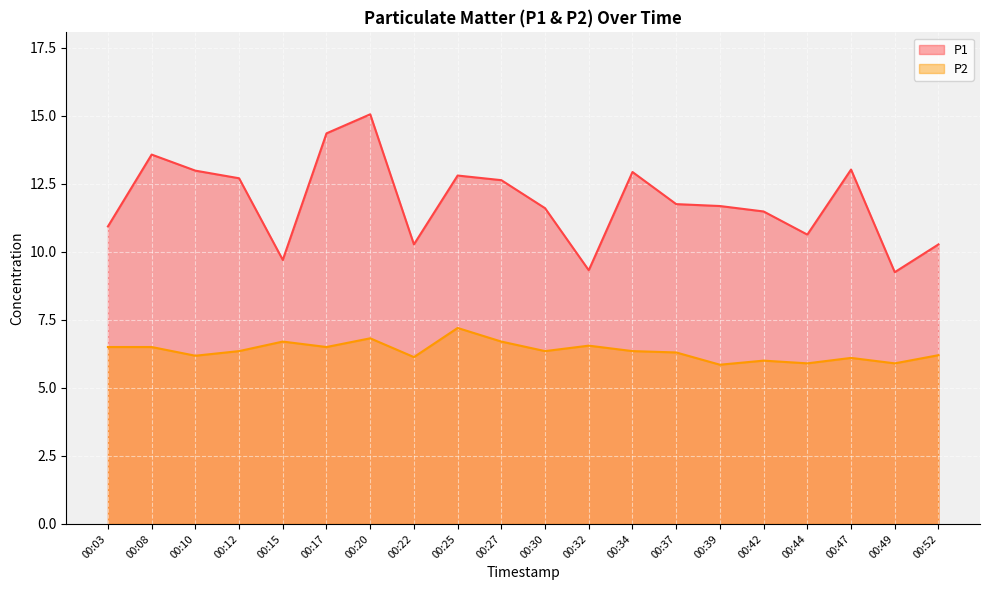

What are all the series names shown in the legend?

P1, P2